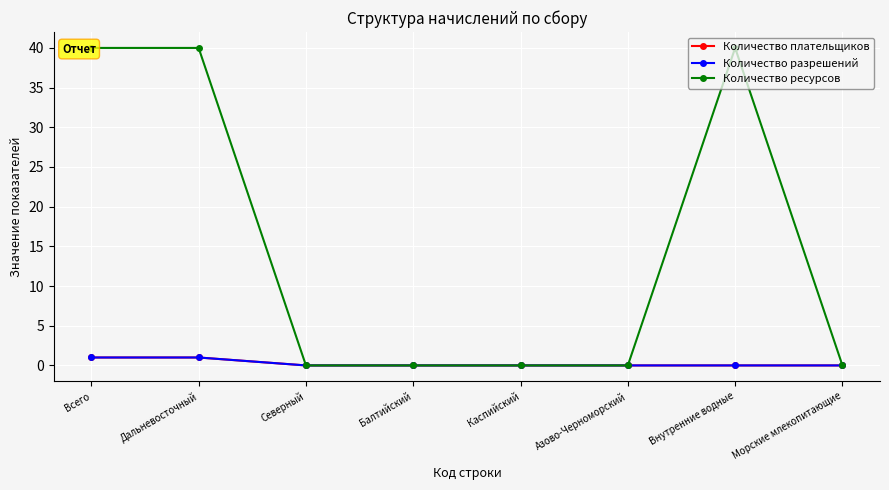

Is it true that Количество разрешений equals 0 at Азово-Черноморский?

True